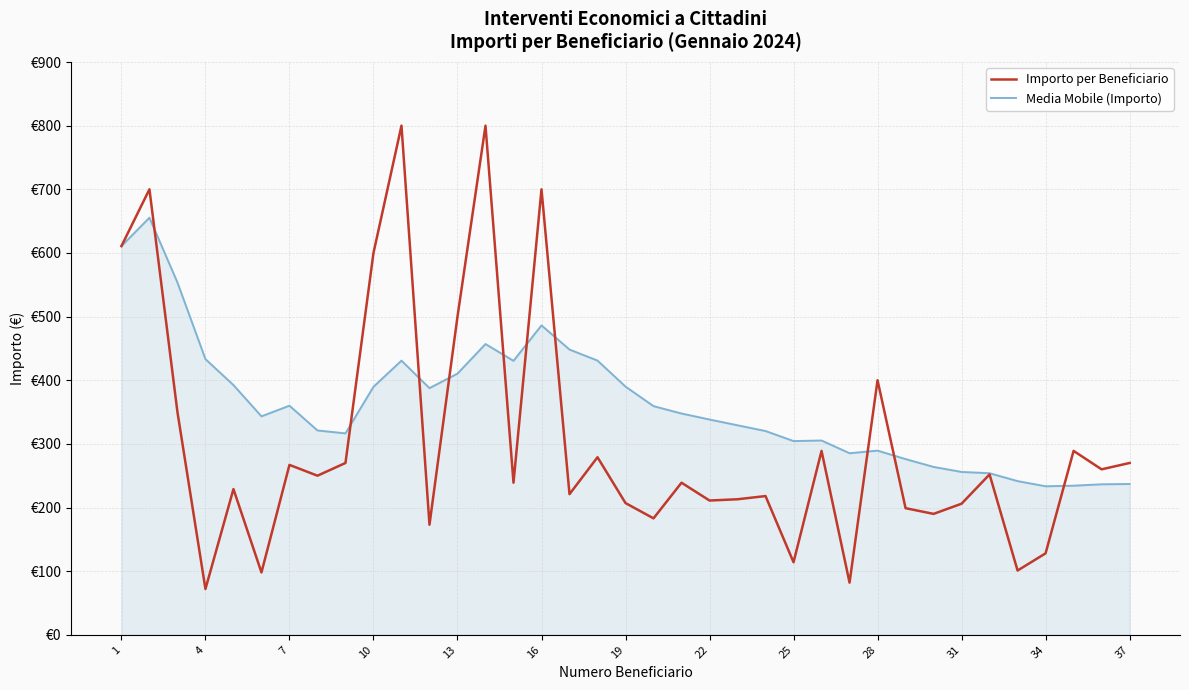

Reading left to right, transcribe all the data shown in this chart.

Importo per Beneficiario: 610.8	700.0	350.0	72.0	229.0	98.0	267.0	250.0	270.0	600.0	800.0	173.0	500.0	800.0	239.0	700.0	221.0	279.0	207.0	183.0	239.0	211.0	213.0	218.0	114.0	289.0	82.0	400.0	199.0	190.0	206.0	252.0	101.0	128.0	289.0	260.0	270.0
Media Mobile (Importo): 610.8	655.4	553.6	433.2	392.4	343.3	360.0	321.1	316.5	389.7	430.8	387.6	410.4	456.9	430.5	486.2	448.2	430.9	390.0	359.3	347.7	338.3	329.2	320.2	304.4	305.3	285.3	289.4	276.1	263.8	255.9	253.9	241.5	233.4	234.3	236.5	237.0